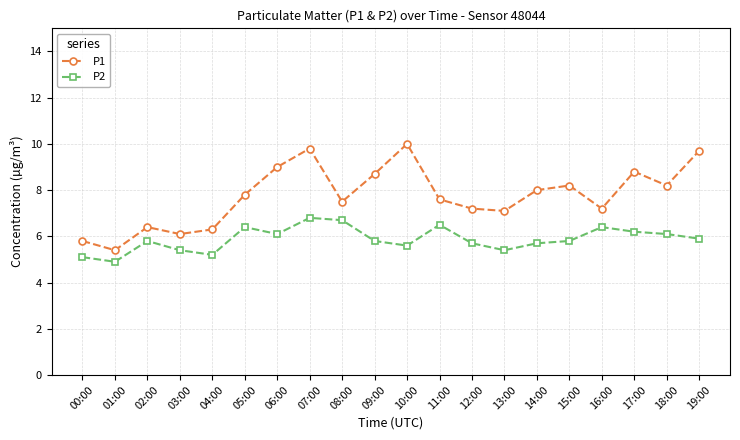

The value of P1 at 17:00 is 8.8. True or false?

True